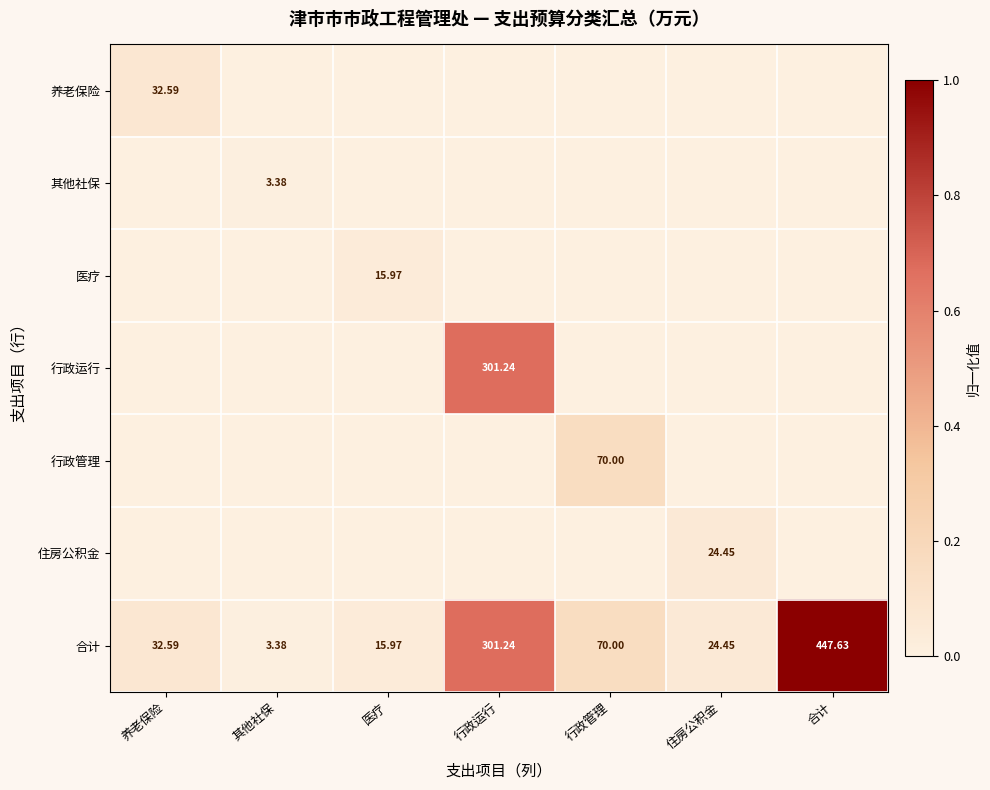

What is the difference between the highest and lowest values at 行政运行?

0.7